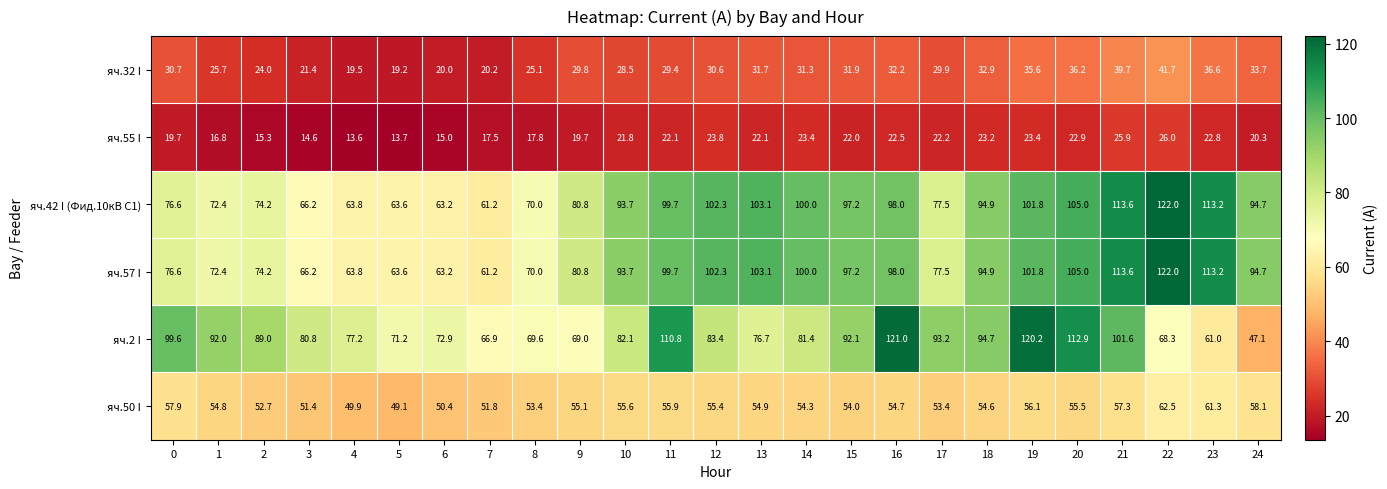

Which label corresponds to the smallest value in the chart?

4